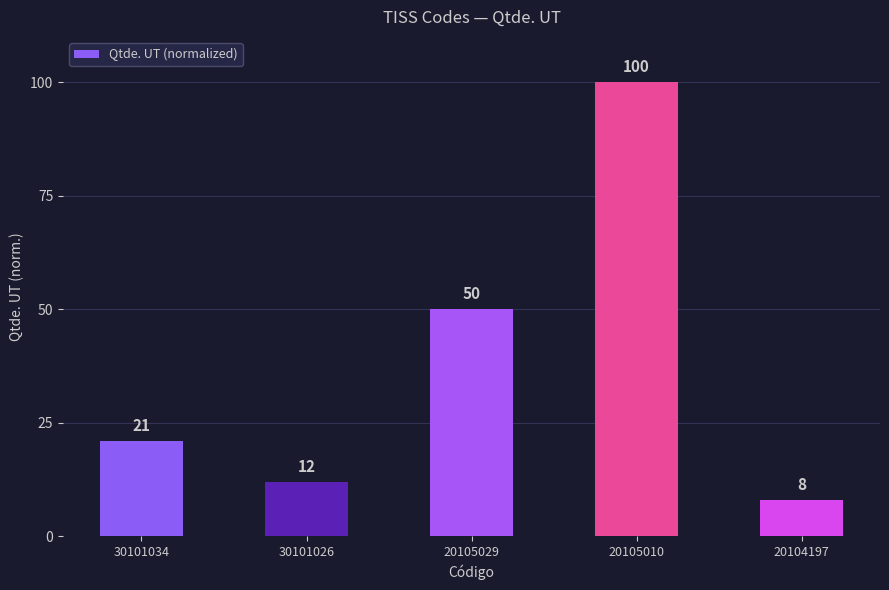

At which label is the value closest to 54?

20105029